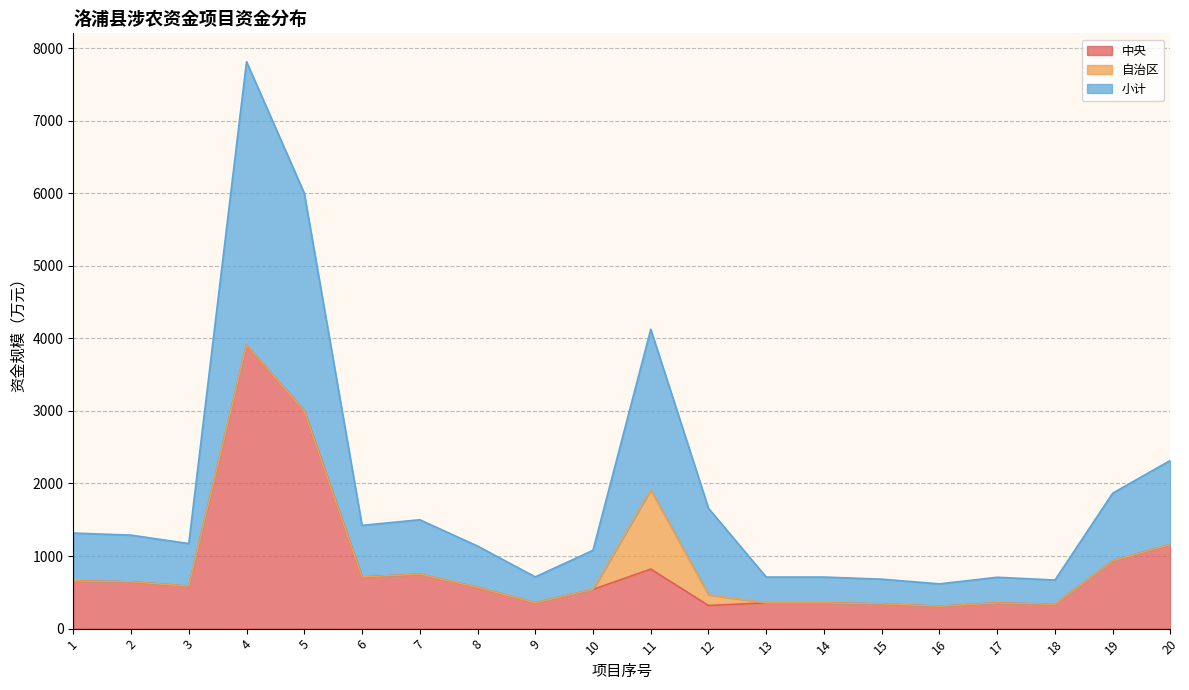

True or false: 小计 and 中央 cross at least once.

False